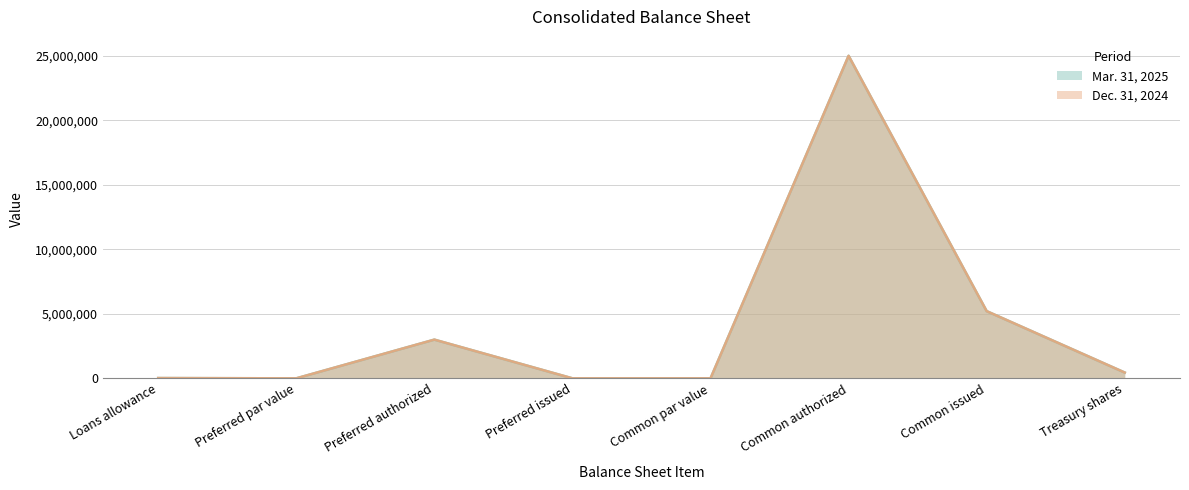

True or false: Dec. 31, 2024 and Mar. 31, 2025 cross at least once.

False